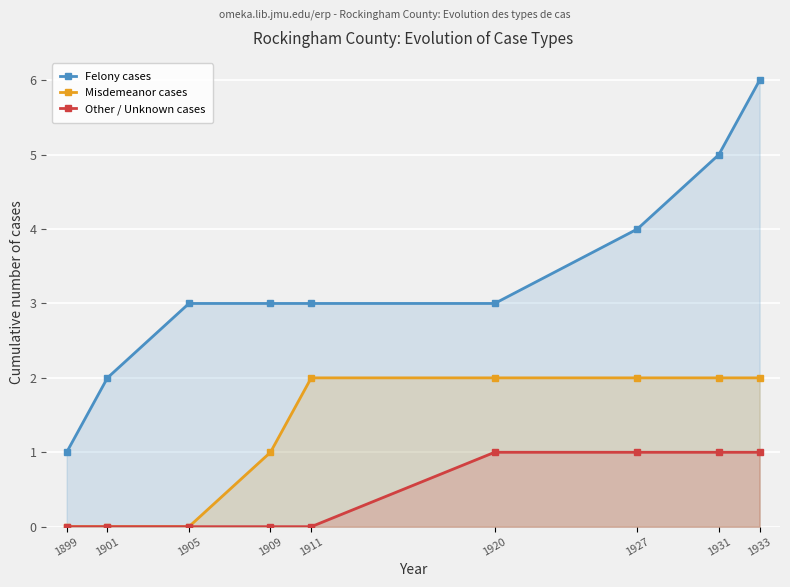

At how many categories does at least one series exceed 5?

1